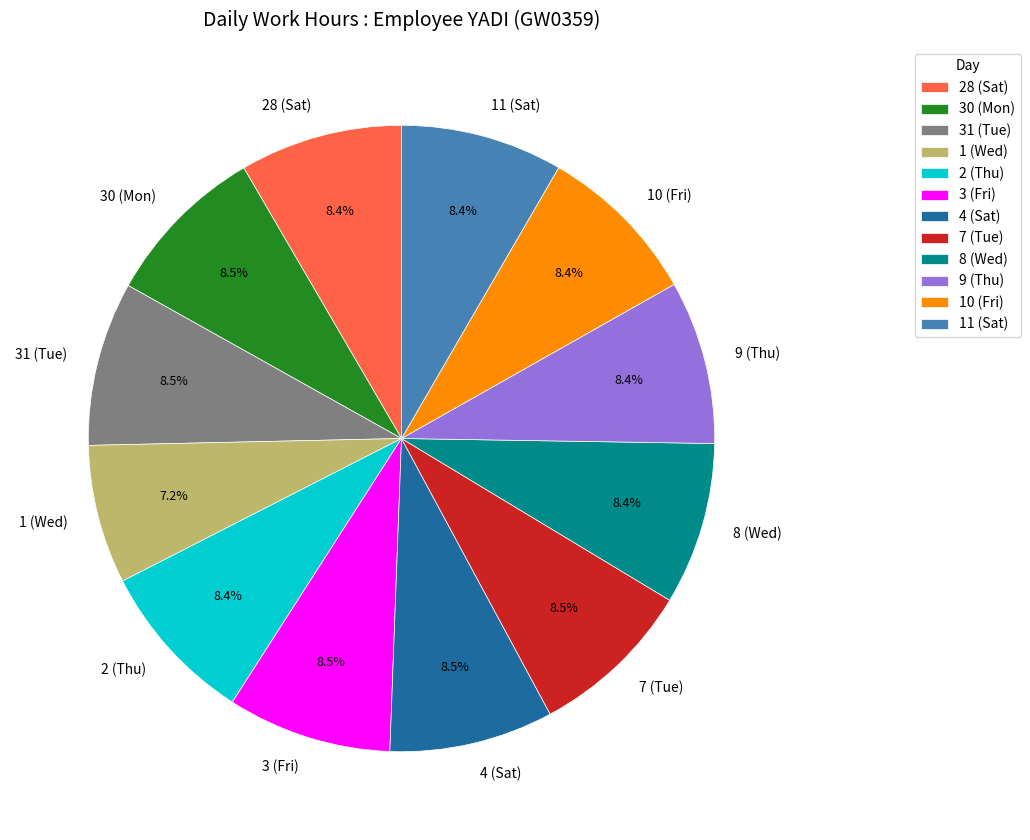

Approximately how many times larger is the value at 8 (Wed) compared to 9 (Thu)?

1.0